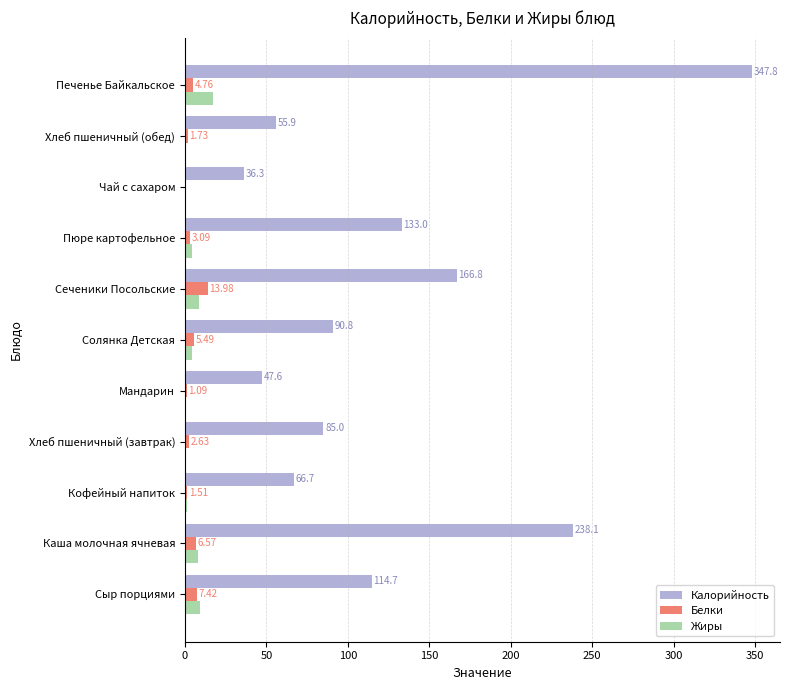

What is the sum of all Белки values?

48.3